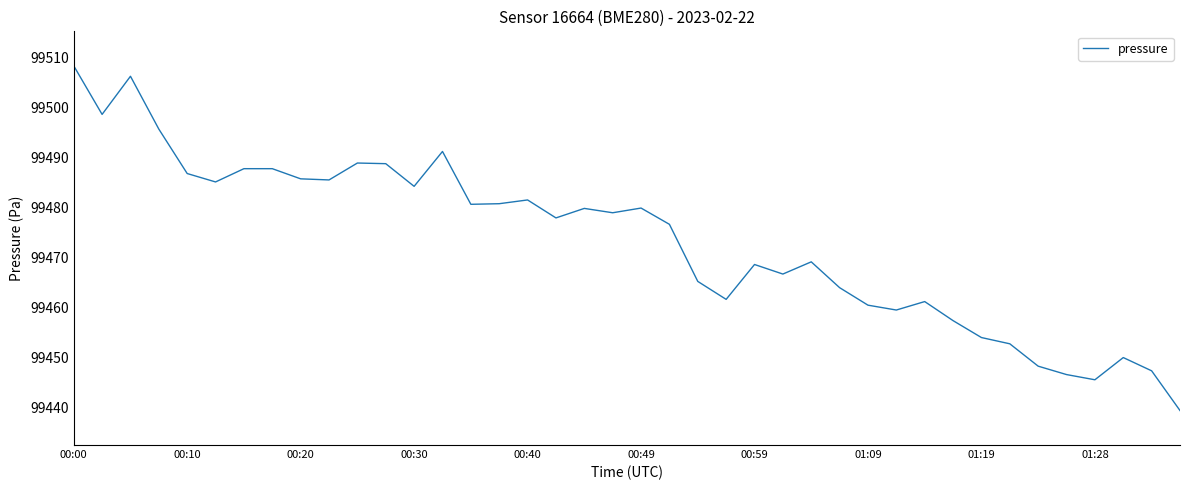

Is this an area chart (filled region under the line)?

No